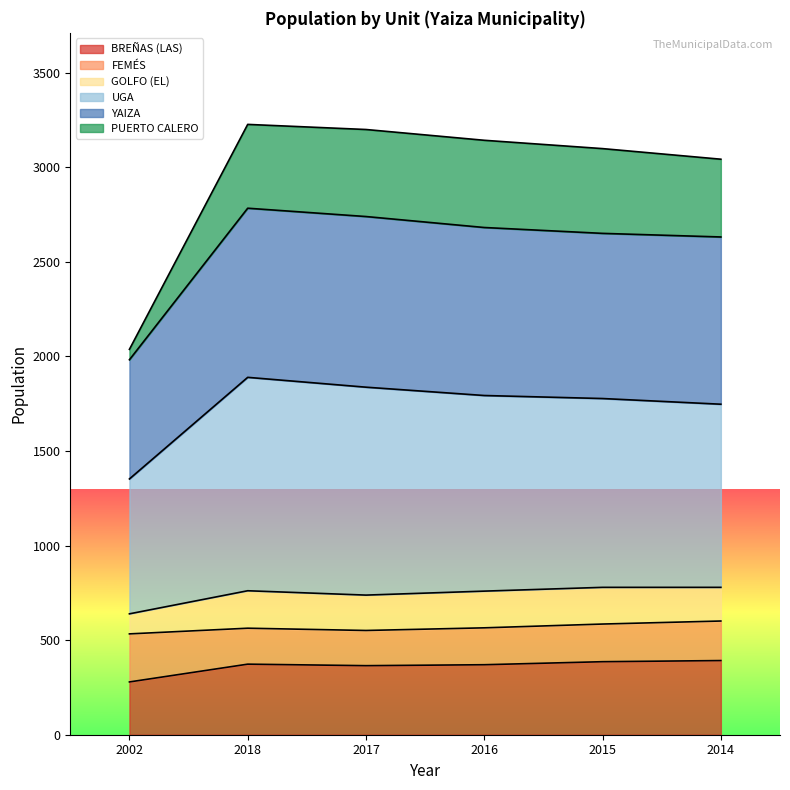

At which label is BREÑAS (LAS) closest to 335?

2017